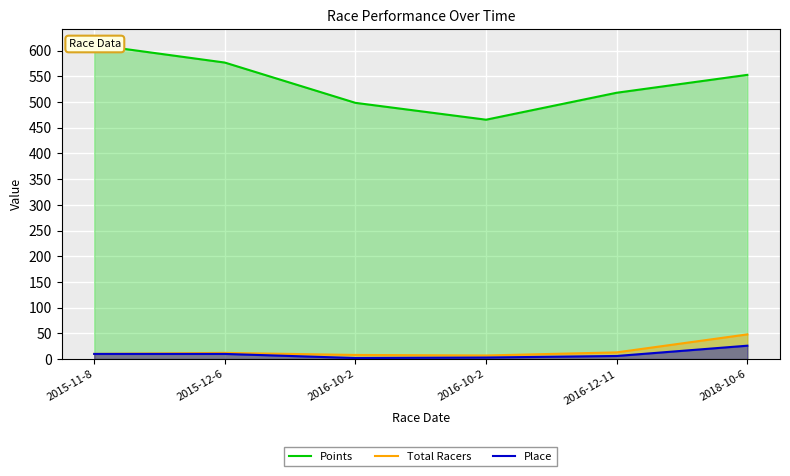

What is the sum of the Place values at 2015-11-8 and 2018-10-6?

36